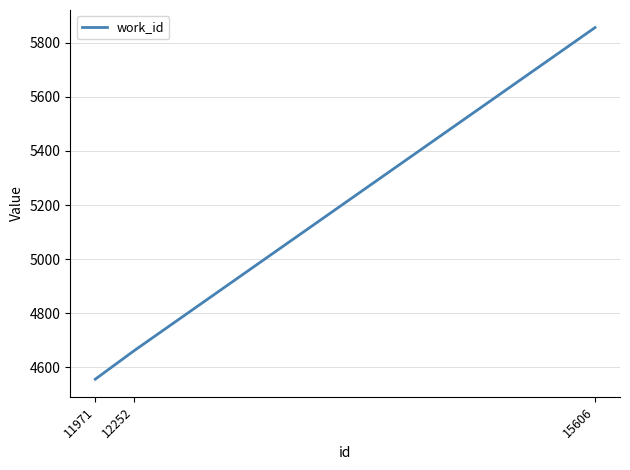

Where is the data nearest to the value 5206?

12252